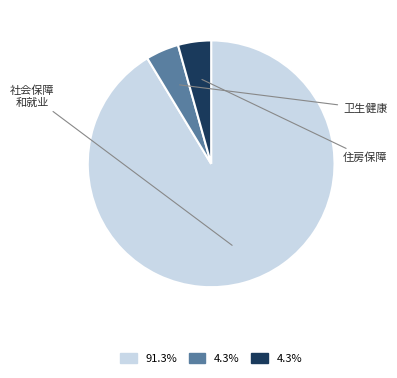

How many segments does this pie chart have?

3